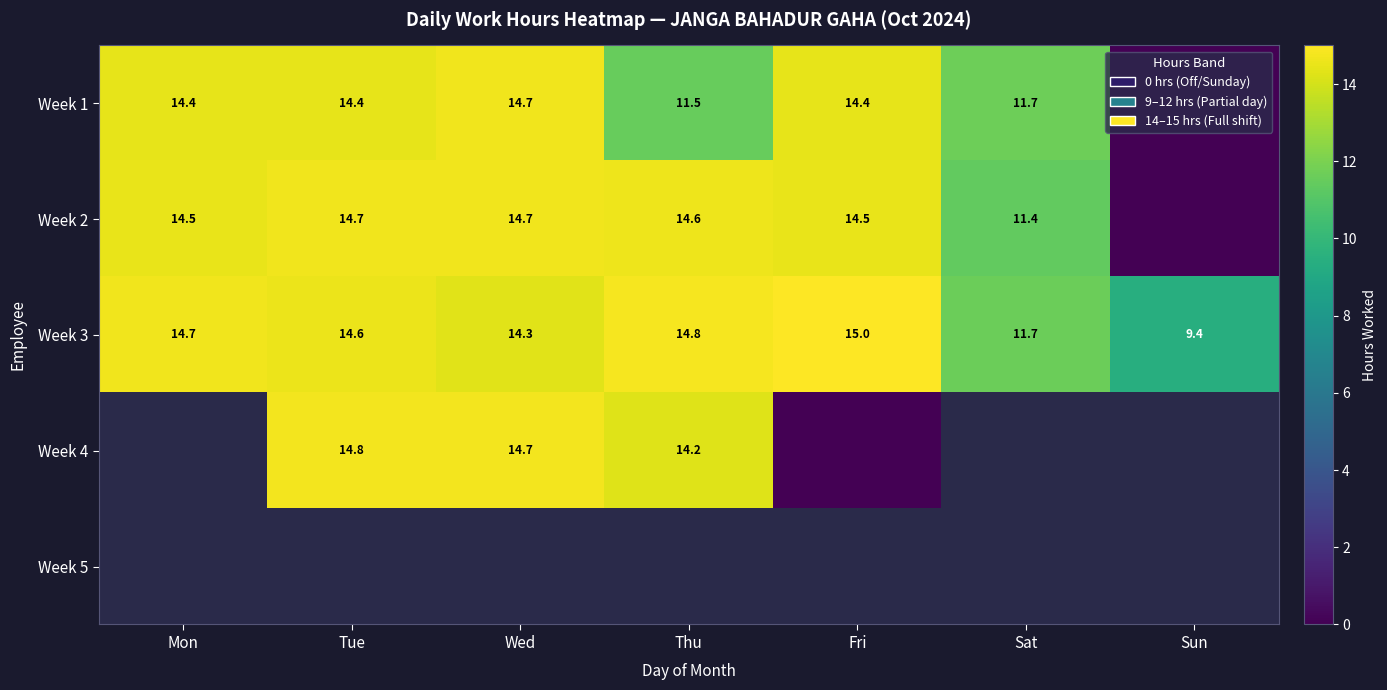

True or false: Week 4 has a value of 14.7 at Wed.

True